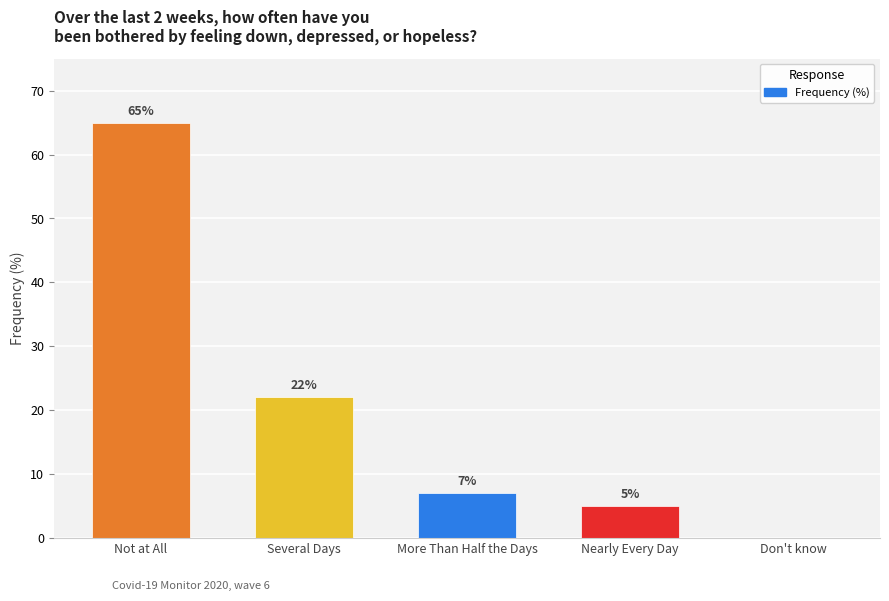

The chart shows a value of 1 at Nearly Every Day. True or false?

False